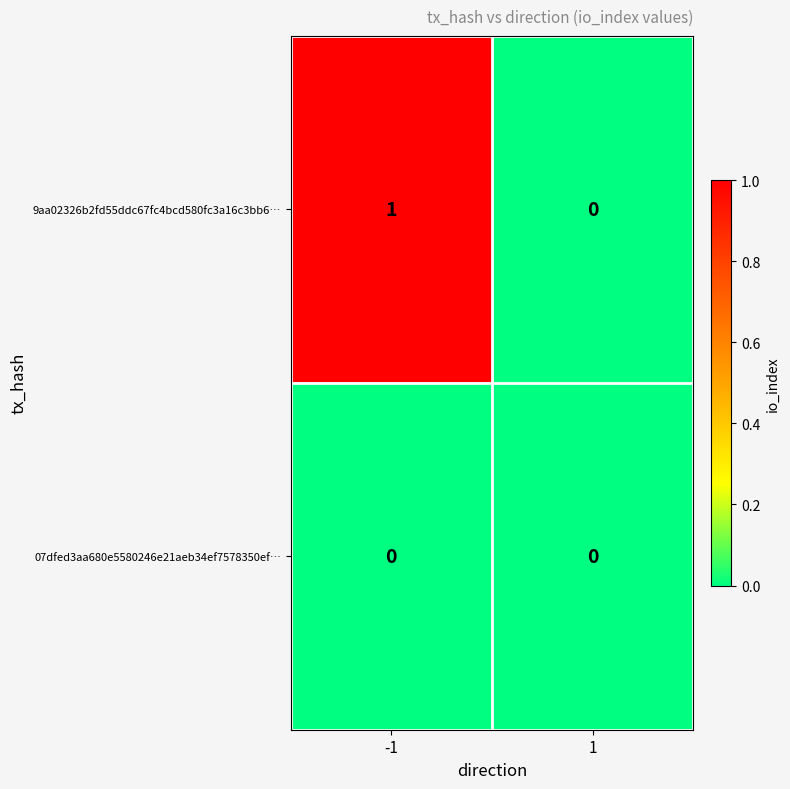

The 07dfed3aa680e5580246e21aeb34ef7578350ef… series shows 0 at 1. True or false?

True